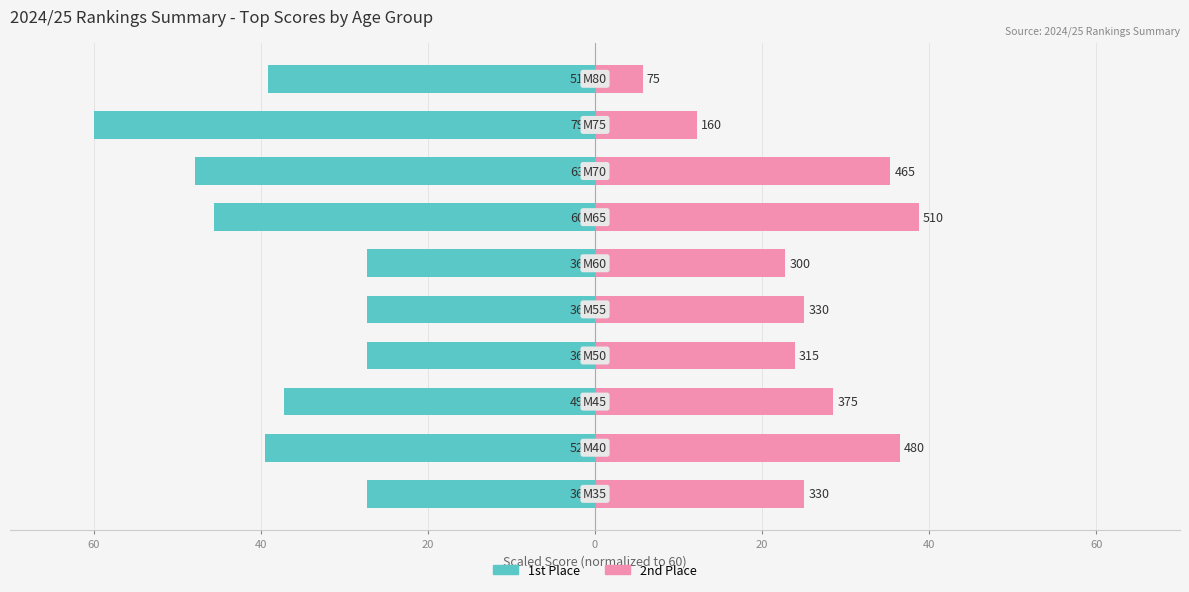

What is the highest value of the 1st Place (Top Score) series?

-27.3